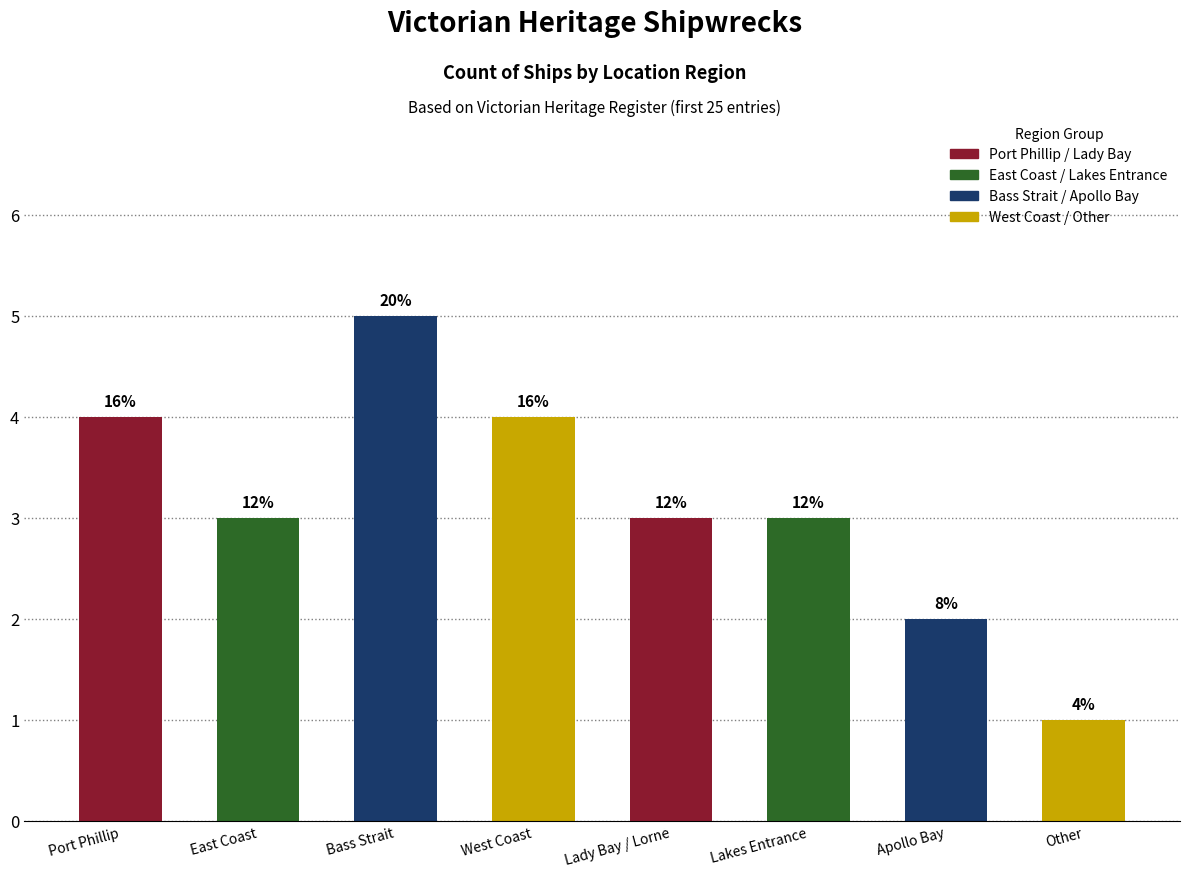

Does the chart contain stacked bars?

No